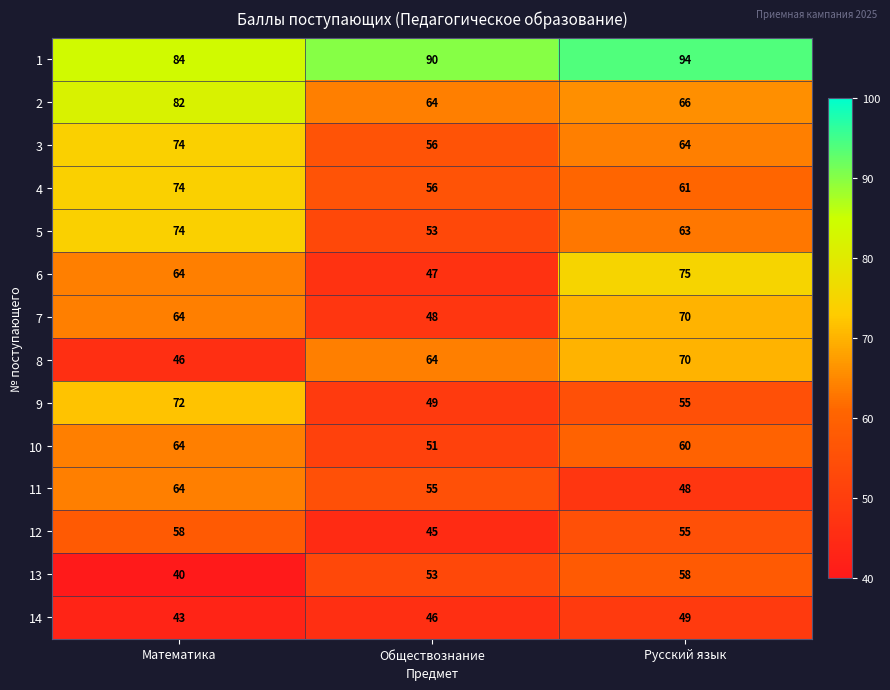

Is it true that 10 equals 51 at Обществознание?

True